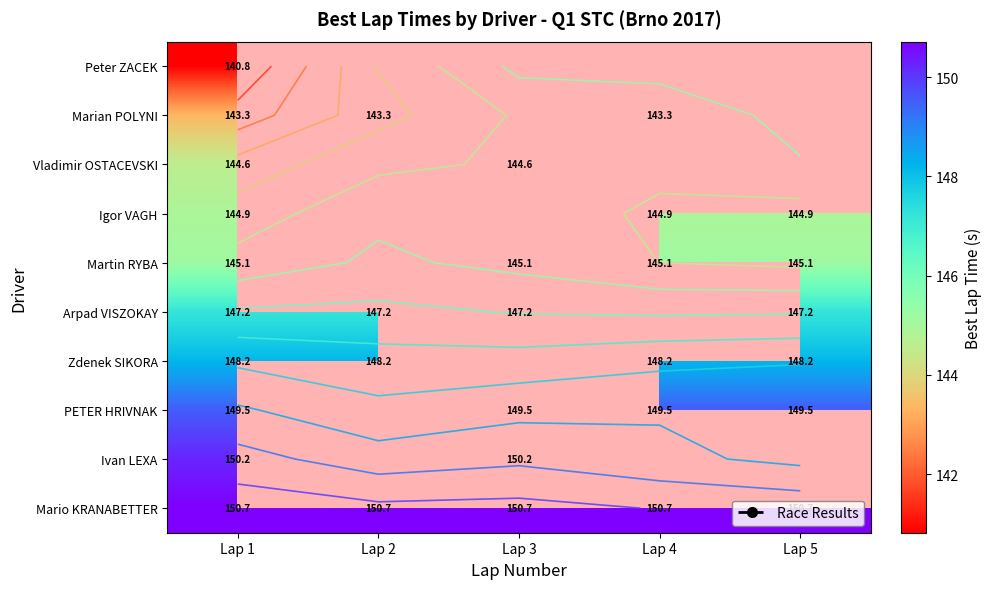

How many categories are shown in the chart?

5